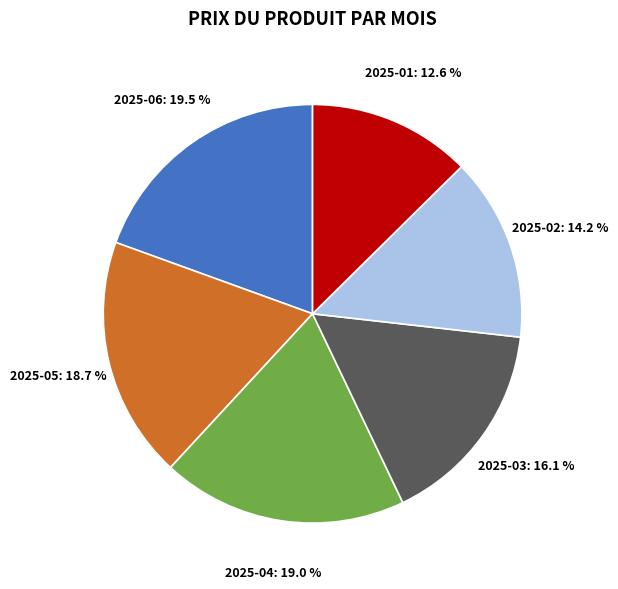

Between 2025-03 and 2025-06, which is larger?

2025-06